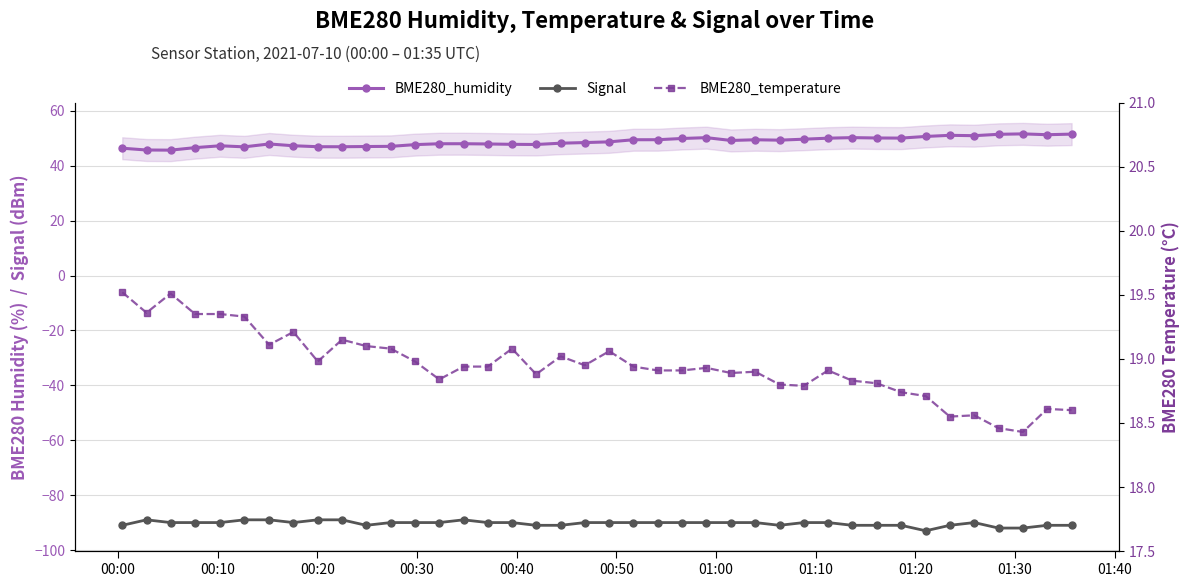

True or false: BME280_temperature and Signal intersect in this chart.

False